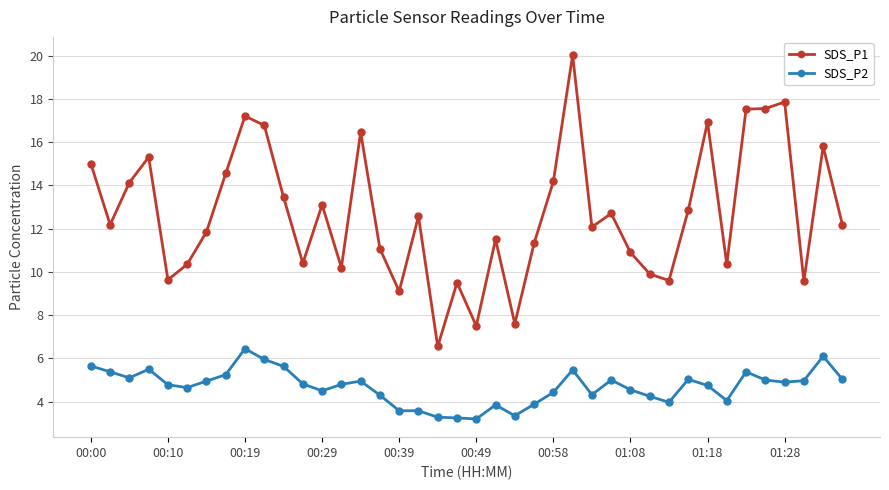

Rank the series by their average value, from highest to lowest.

SDS_P1, SDS_P2